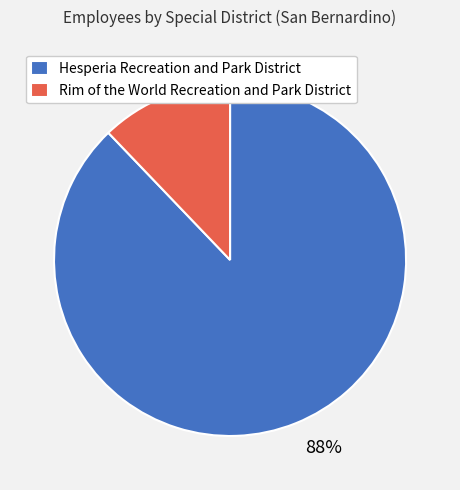

What is the largest slice in the pie chart?

Hesperia Recreation and Park District